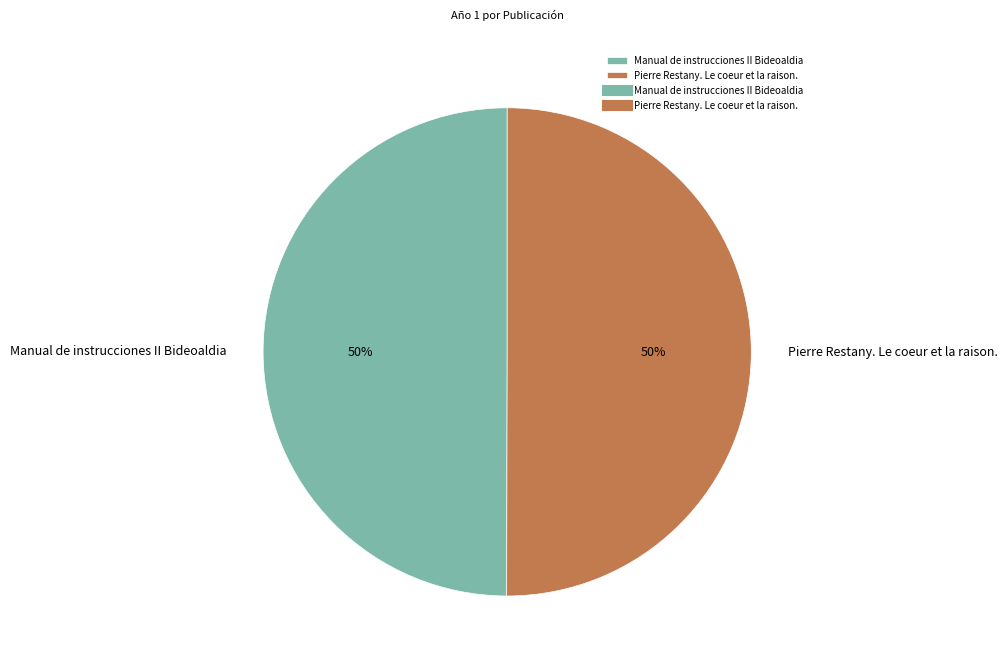

The Pierre Restany. Le coeur et la raison. slice represents 50% of the pie. True or false?

True